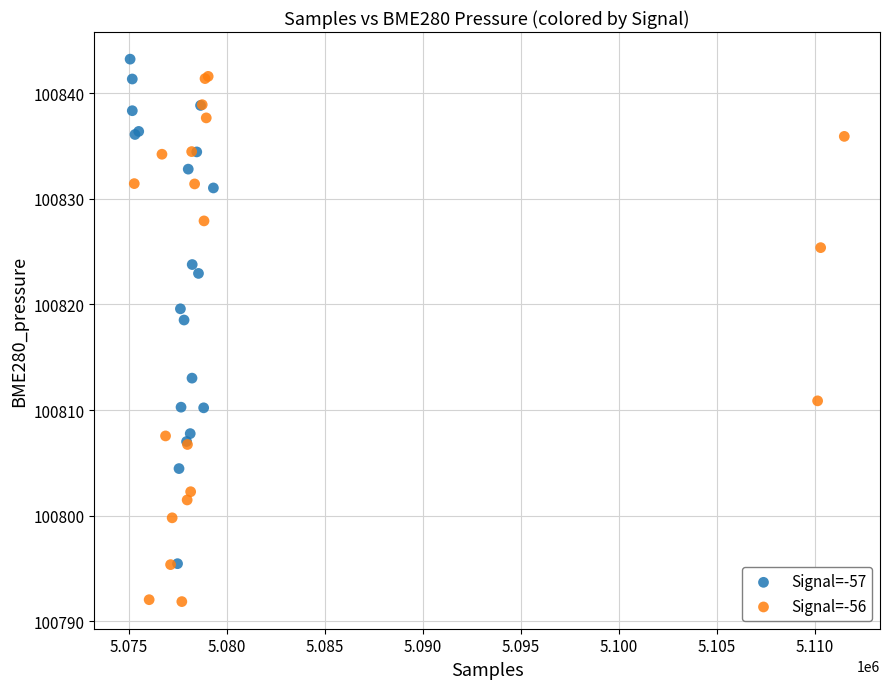

Which series has the widest spread of Y values?

Signal=-56